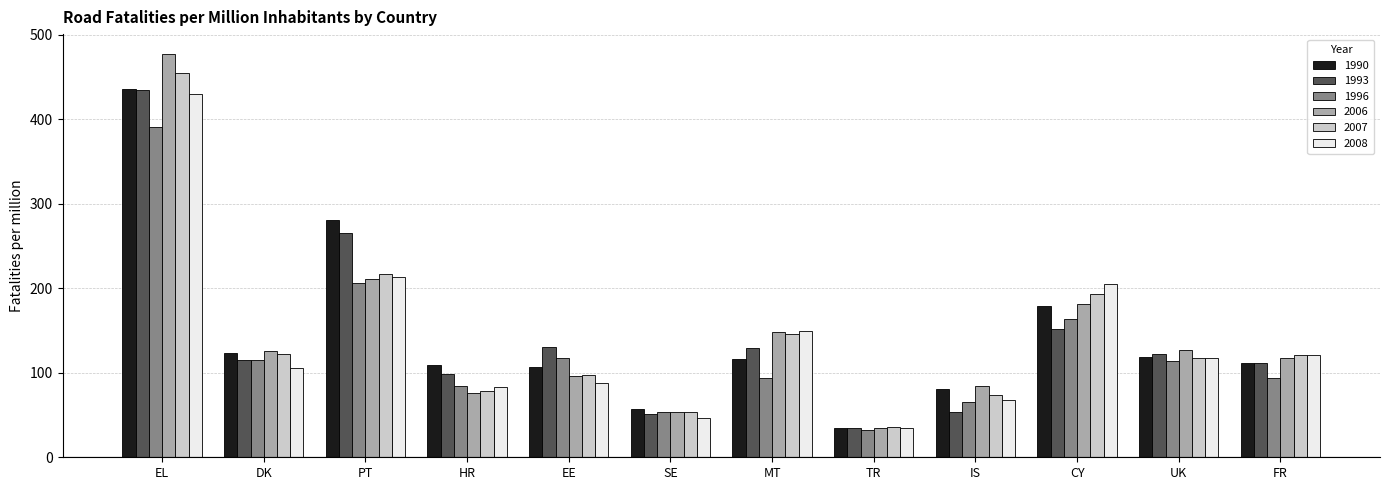

What is the difference between the second highest and minimum values in the 1996 series?

174